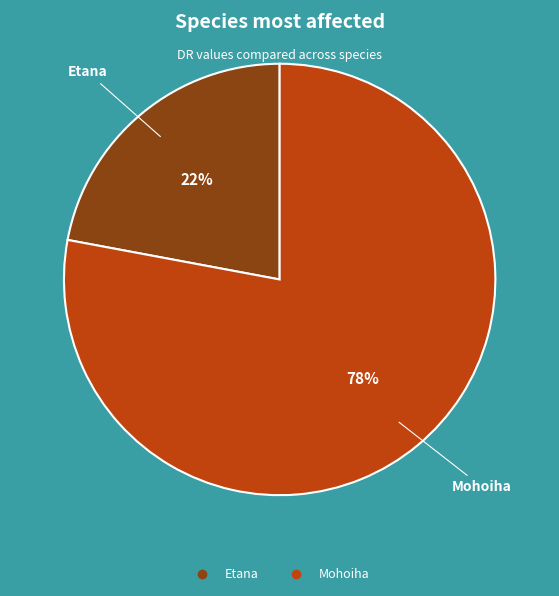

True or false: Mohoiha accounts for 78% of the total.

True